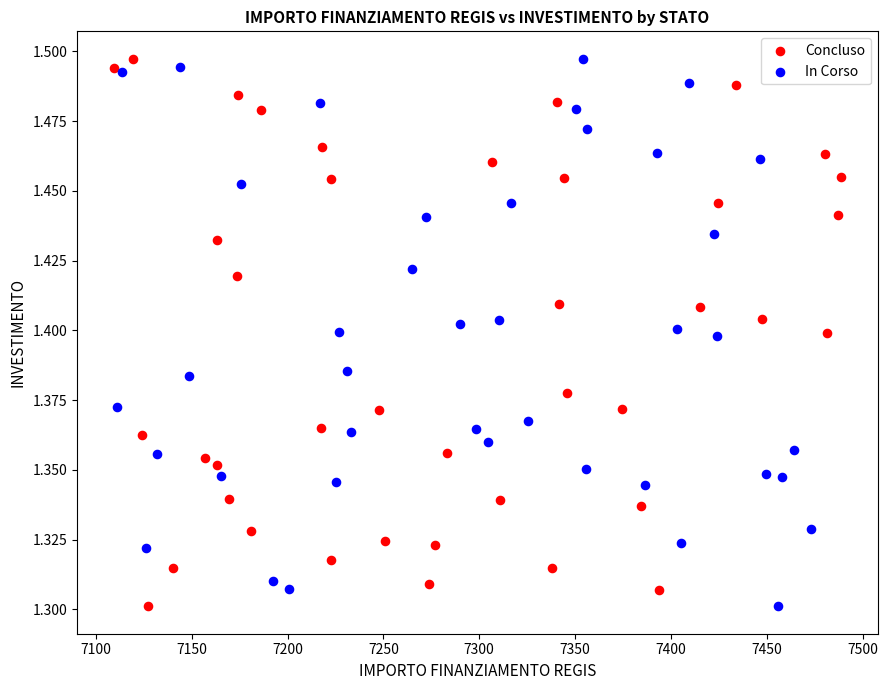

What are all the series names shown in the legend?

Concluso, In Corso